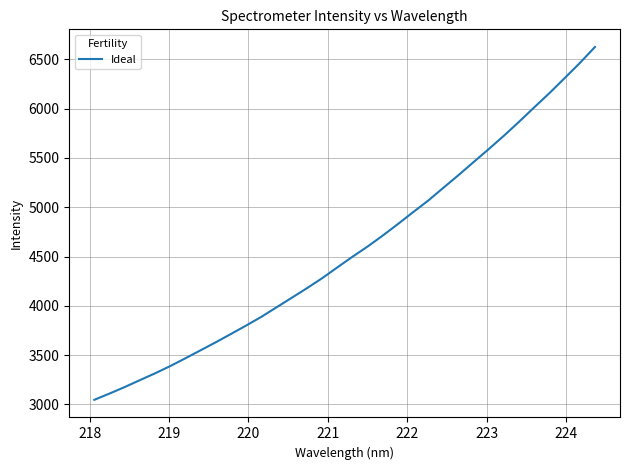

What is the difference between the second highest and second lowest values?

3353.9